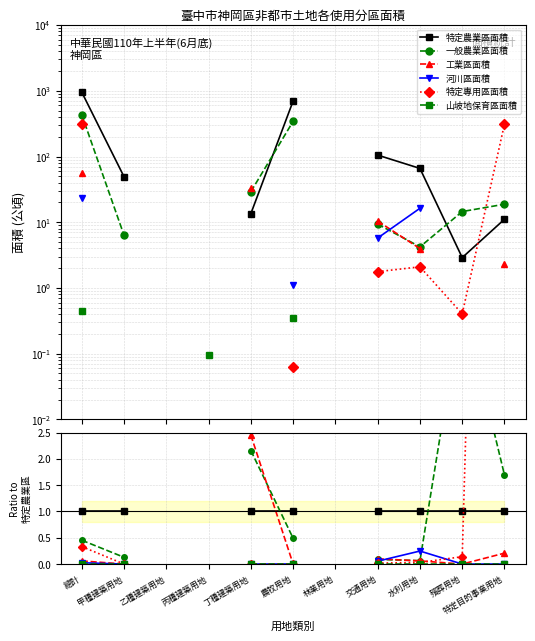

Which category has the lowest value in the 河川區面積 series?

甲種建築用地